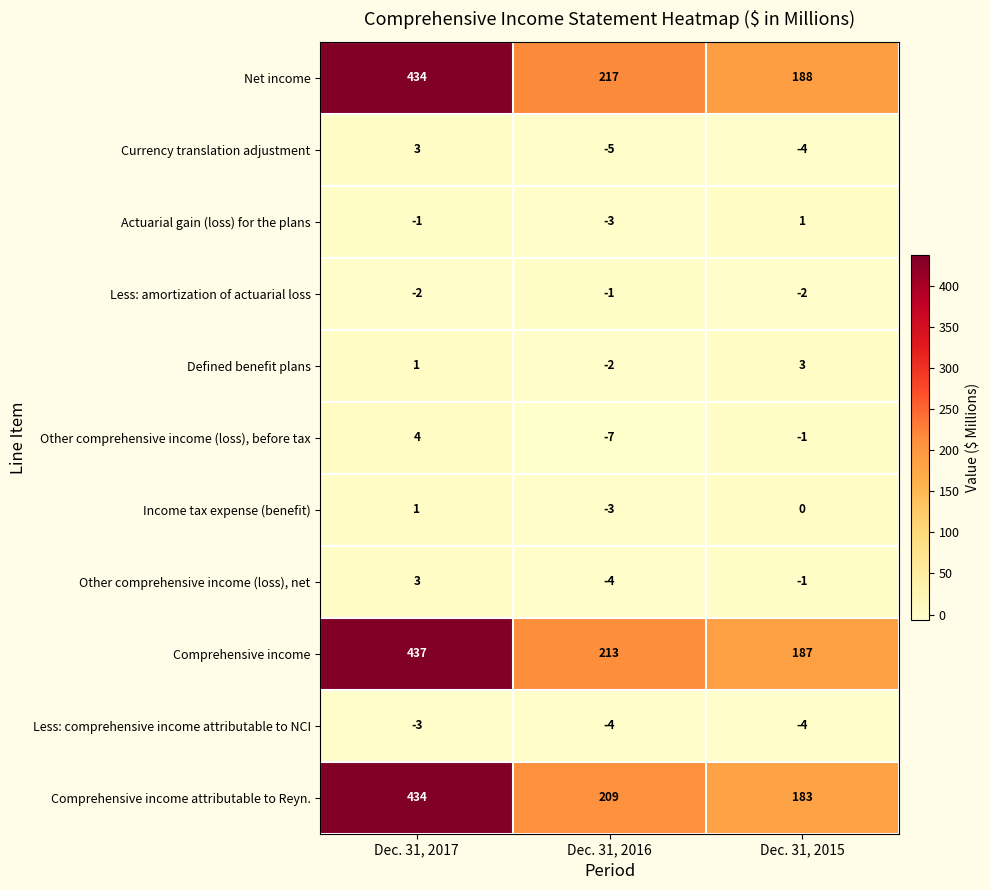

At which category is the sum across all series the highest?

Dec. 31, 2017